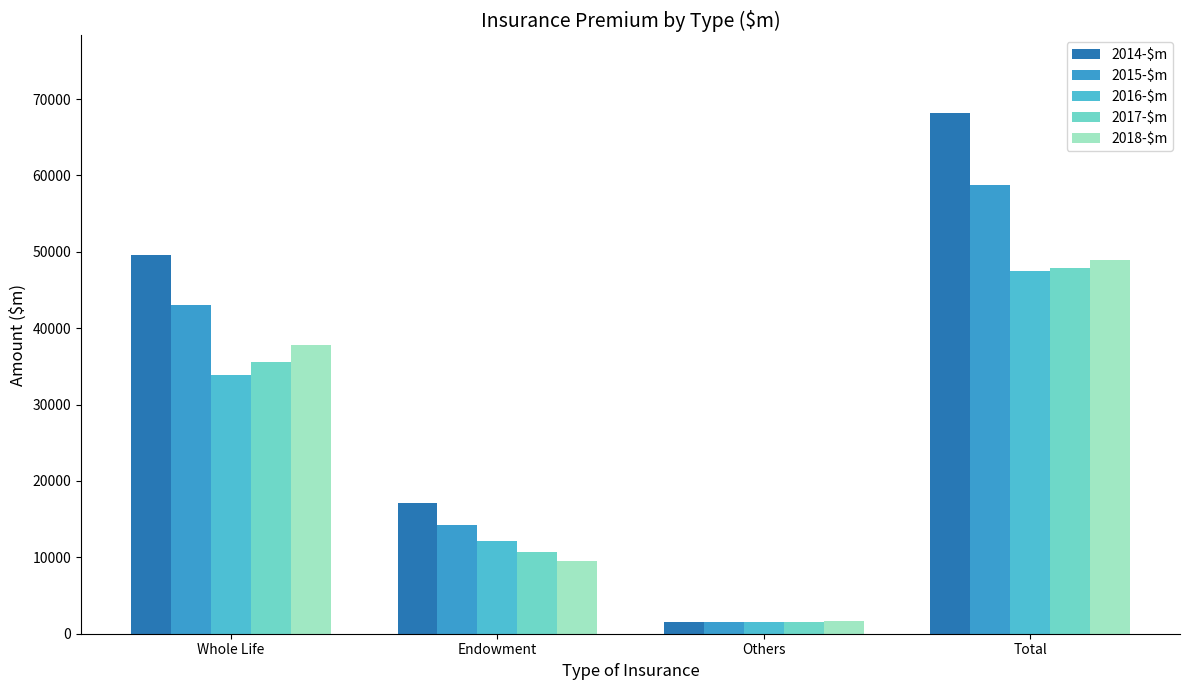

Which series has the widest spread of values?

2014-$m